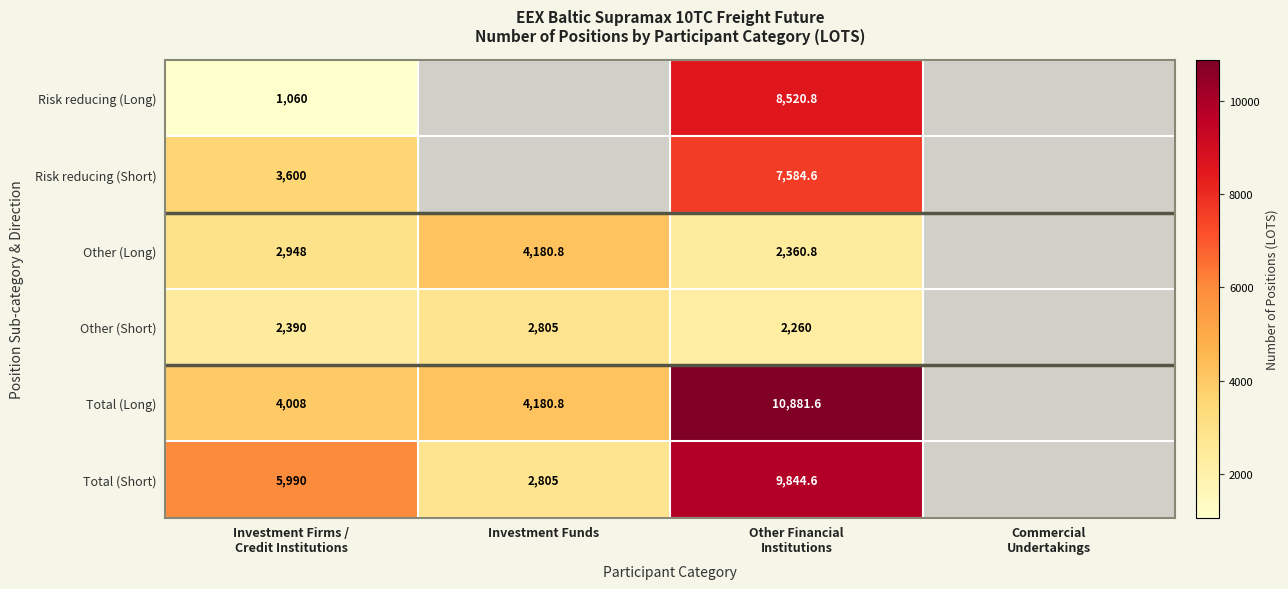

Is it true that Other (Long) equals 6262.8 at Investment Funds?

False